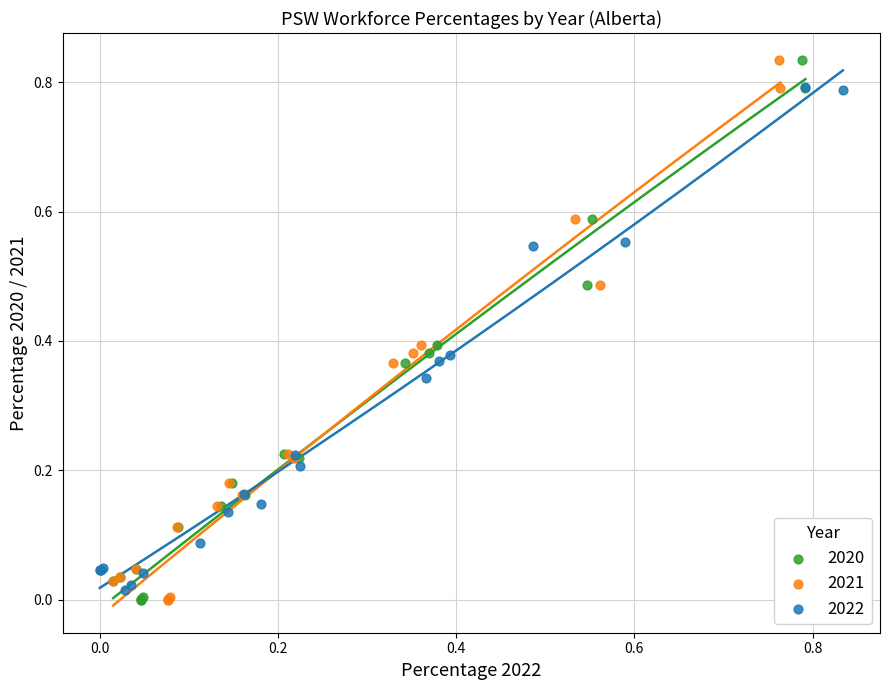

What are all the series names shown in the legend?

2020, 2021, 2022